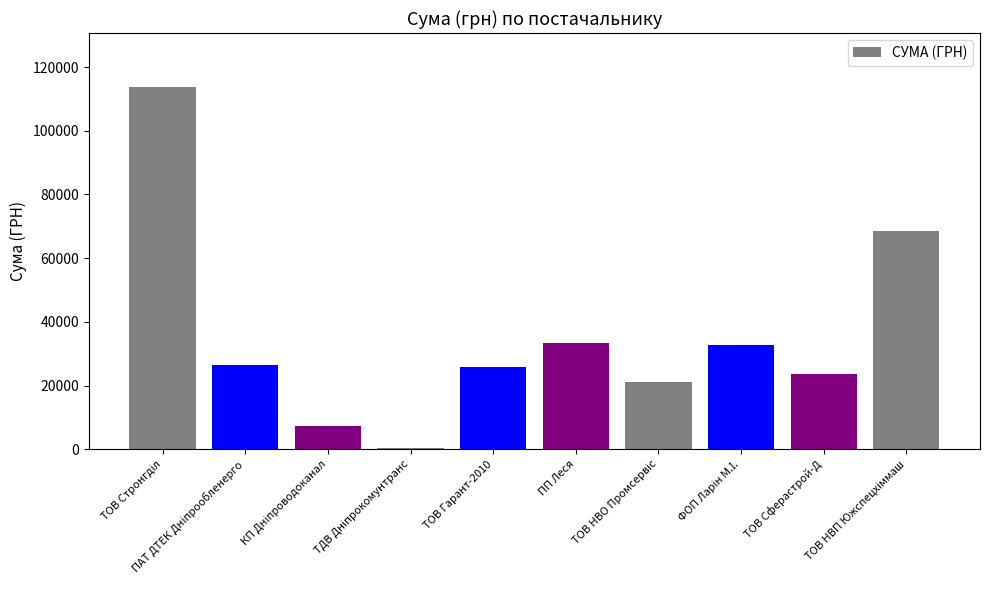

What is the sum of all values?

352874.3